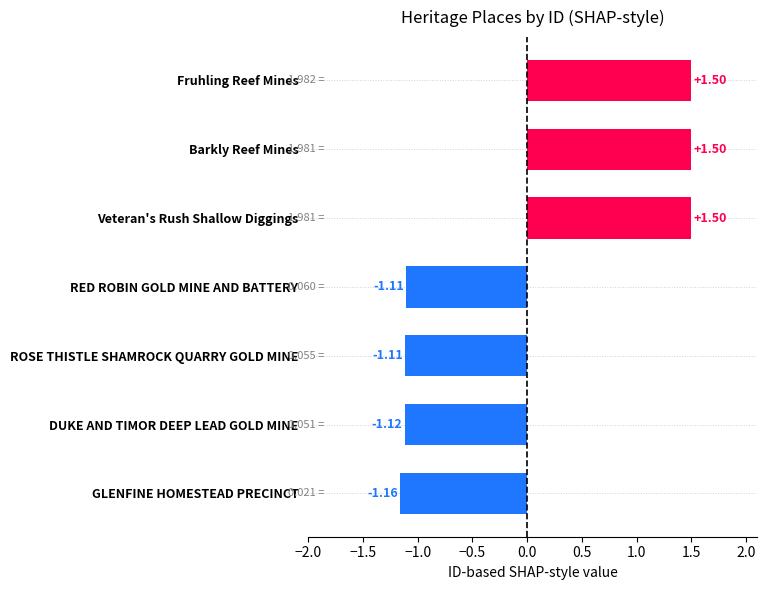

At which category does the chart reach its minimum across all series?

GLENFINE HOMESTEAD PRECINCT